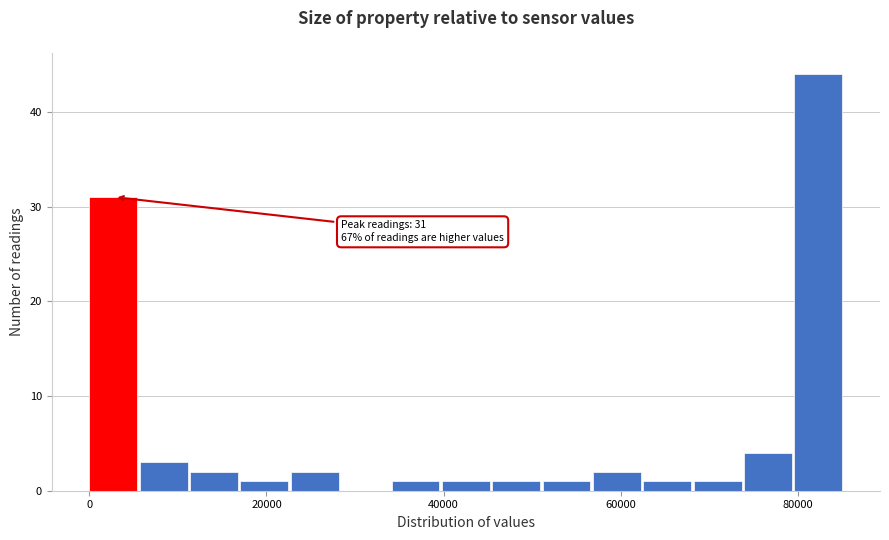

Read against the x-axis, roughly where is the centre of the tallest bar?

82000